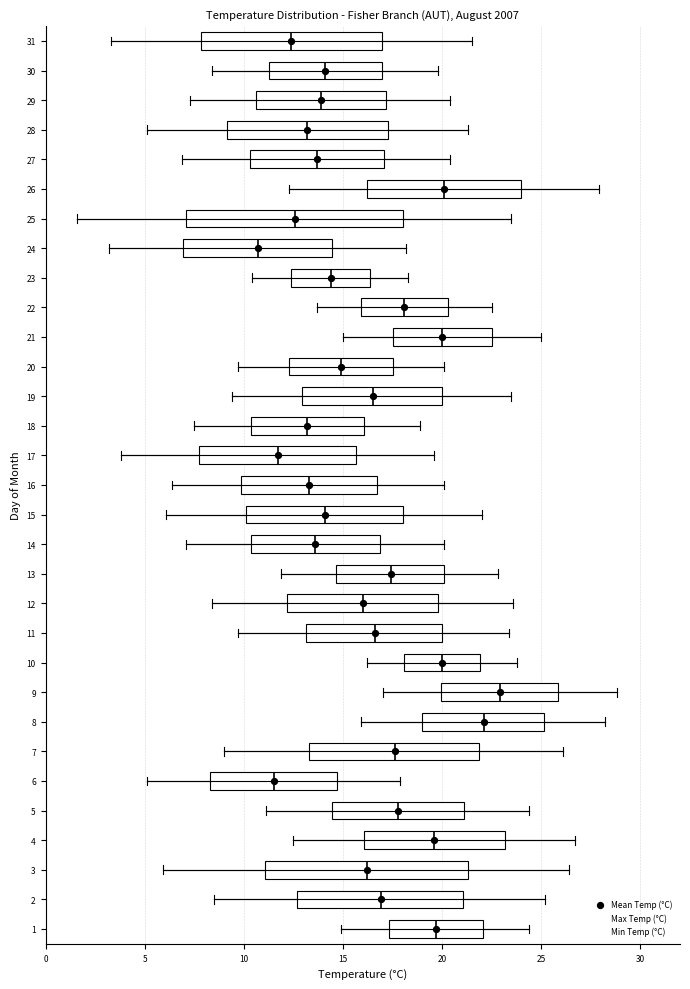

Where does the median line of the box at y = 31 sit on the x-axis? The values are not printed on the chart, so give them approximately, as read against the axis.

12.5